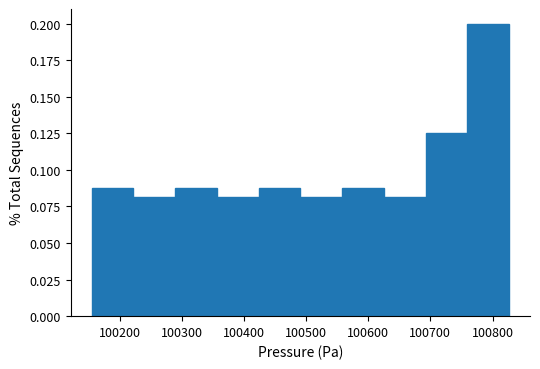

Reading left to right, list every bar in this chart as the range it spans on the x-axis followed by its height. Neither the bar edges nor the heights are printed on the chart, so give them approximately, as read against the axes.

100160 to 100220: 0.090
100220 to 100290: 0.080
100290 to 100360: 0.090
100360 to 100420: 0.080
100420 to 100490: 0.090
100490 to 100560: 0.080
100560 to 100630: 0.090
100630 to 100690: 0.080
100690 to 100760: 0.125
100760 to 100830: 0.200